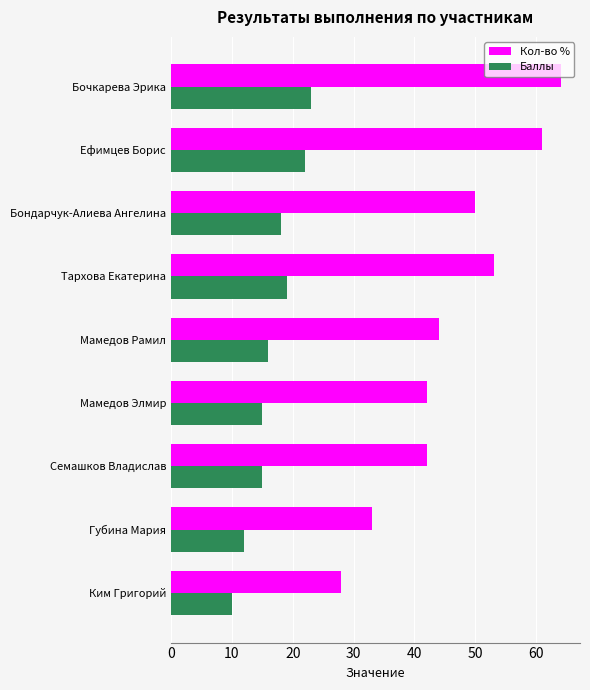

Which series has the largest range (max minus min)?

Кол-во %